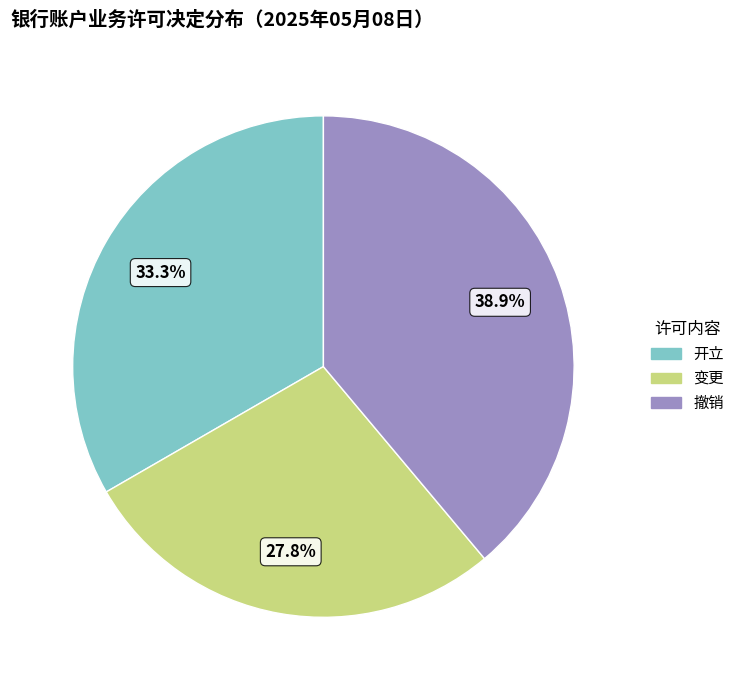

To the nearest percent, what is the average slice percentage?

33%